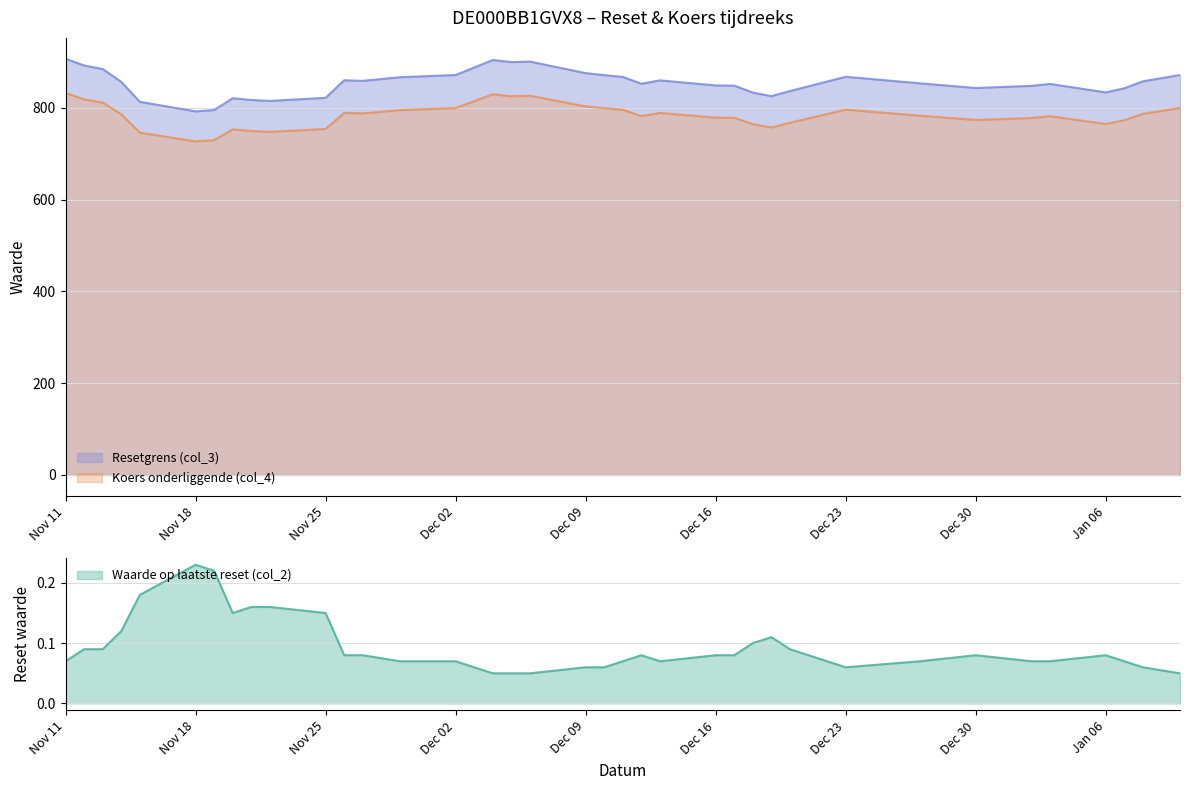

The value of Resetgrens (col_3) at Dec 23 is 867.9. True or false?

True